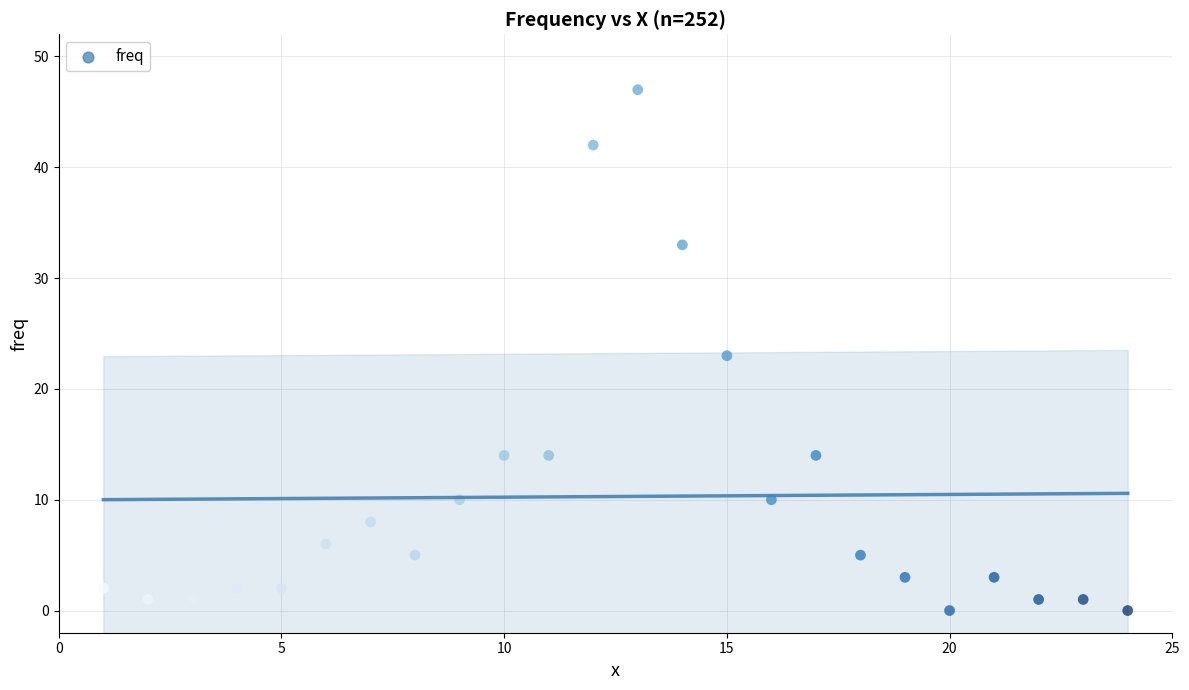

What is the range of X values (max minus min)?

23